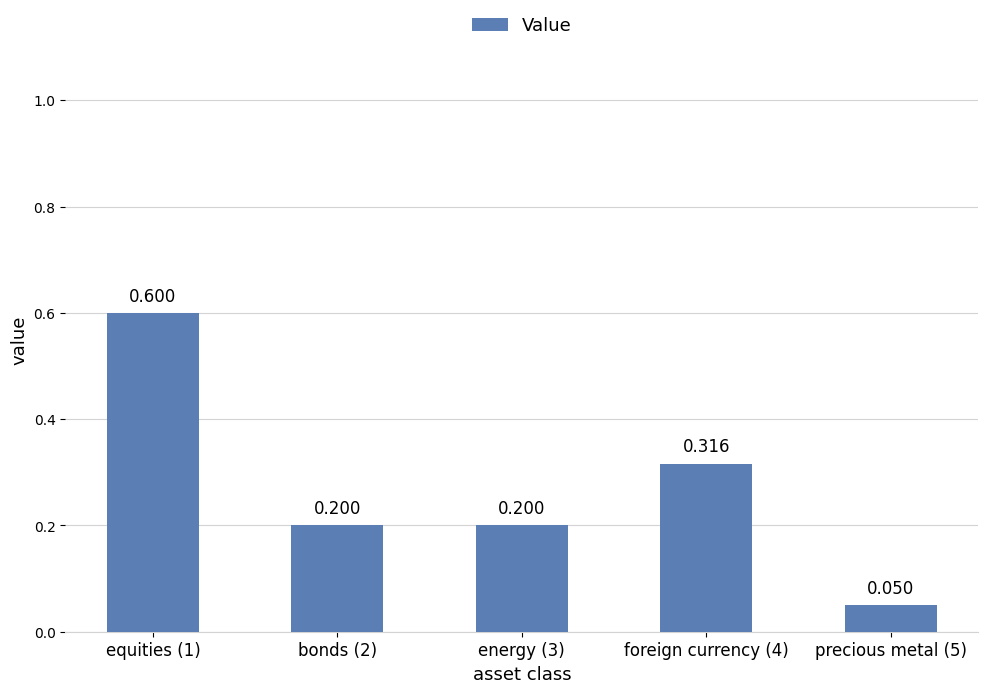

List the labels in order of value, smallest first.

precious metal (5), bonds (2), energy (3), foreign currency (4), equities (1)